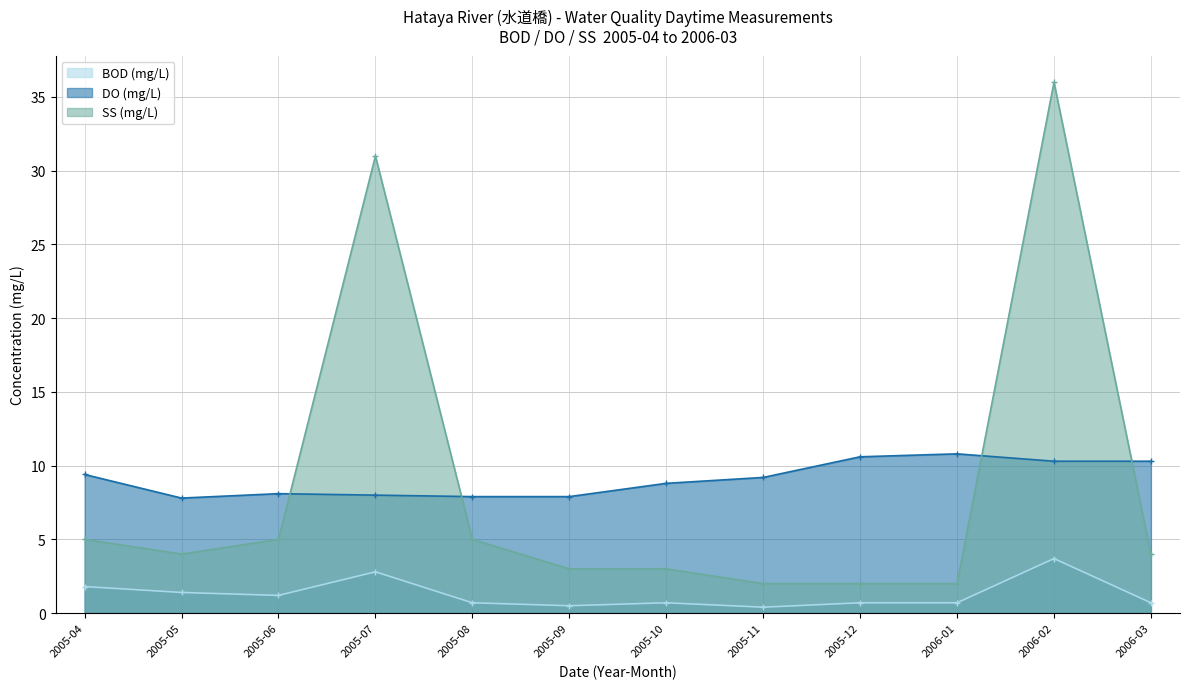

At which category does DO (mg/L) reach its first local valley?

2005-05